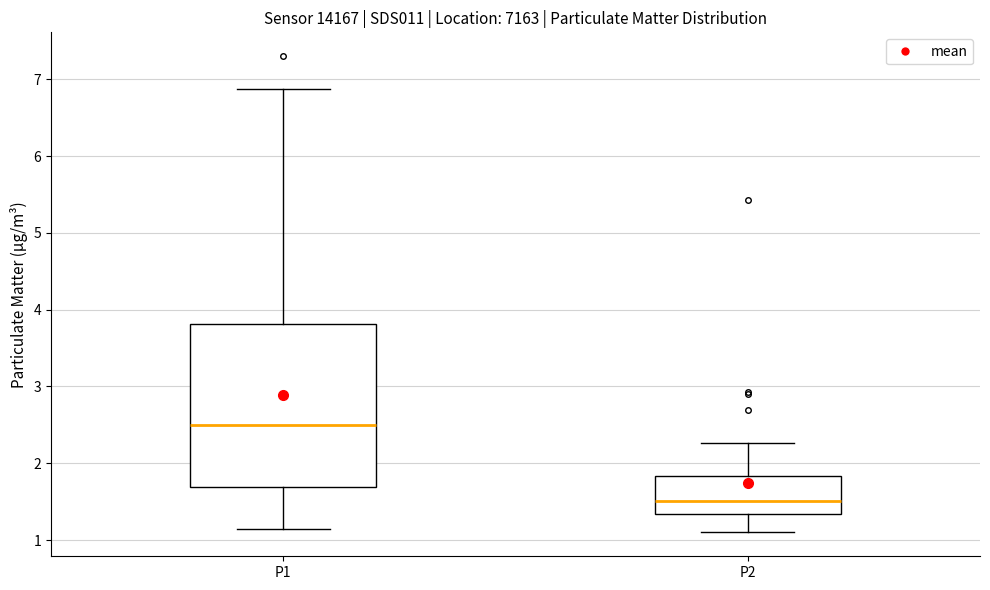

Which box's median line is the highest?

P1